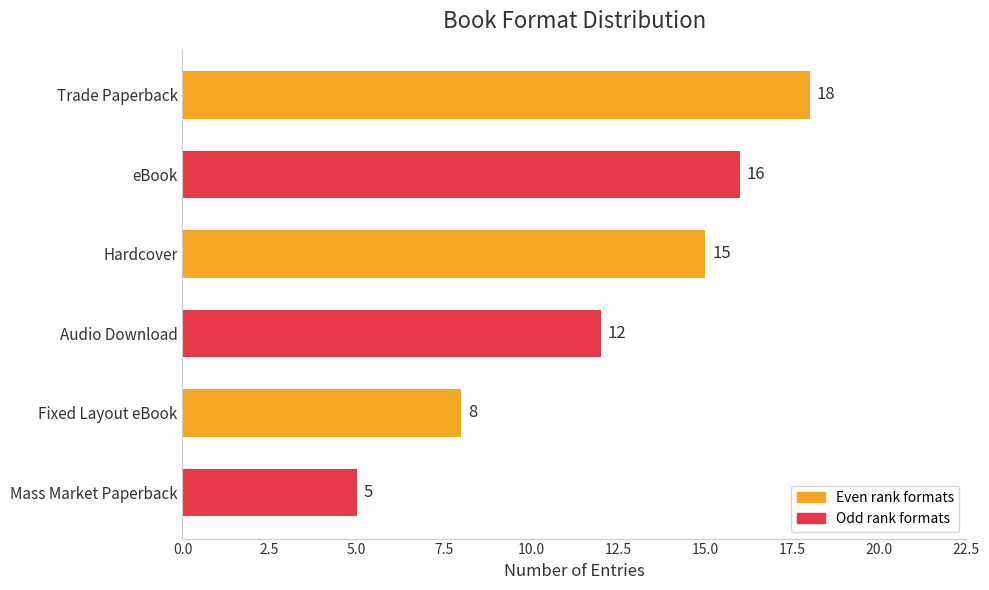

What is the difference between the maximum and second lowest values?

10